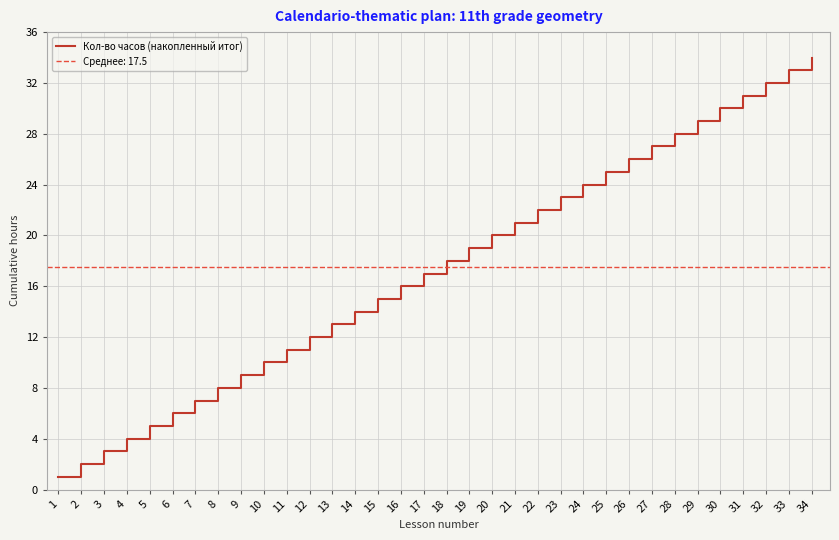

How many categories are shown in the chart?

34